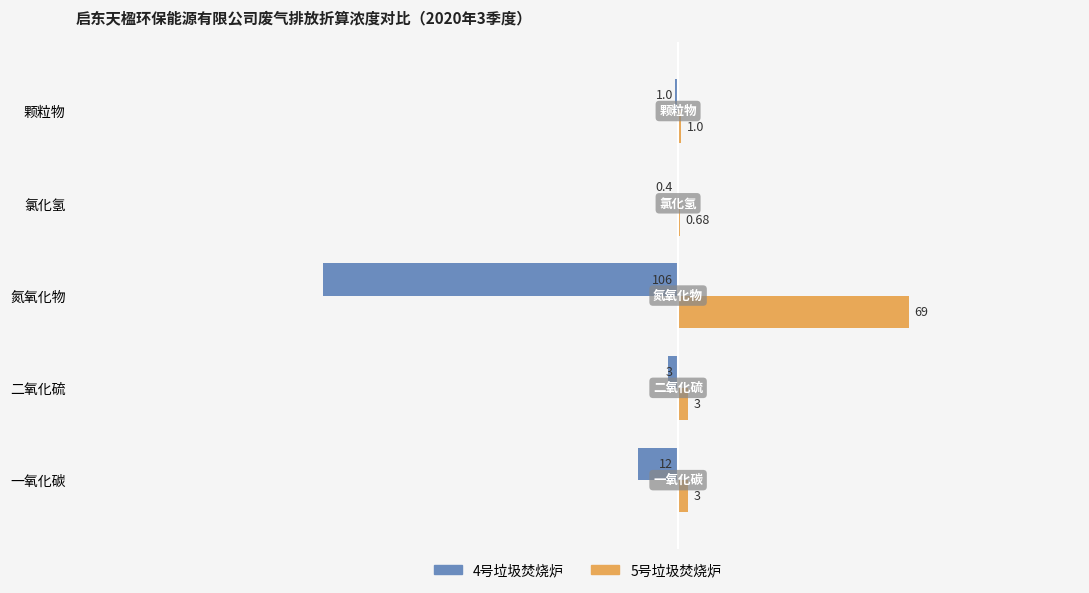

Which series changed the most between 二氧化硫 and 氯化氢?

4号垃圾焚烧炉